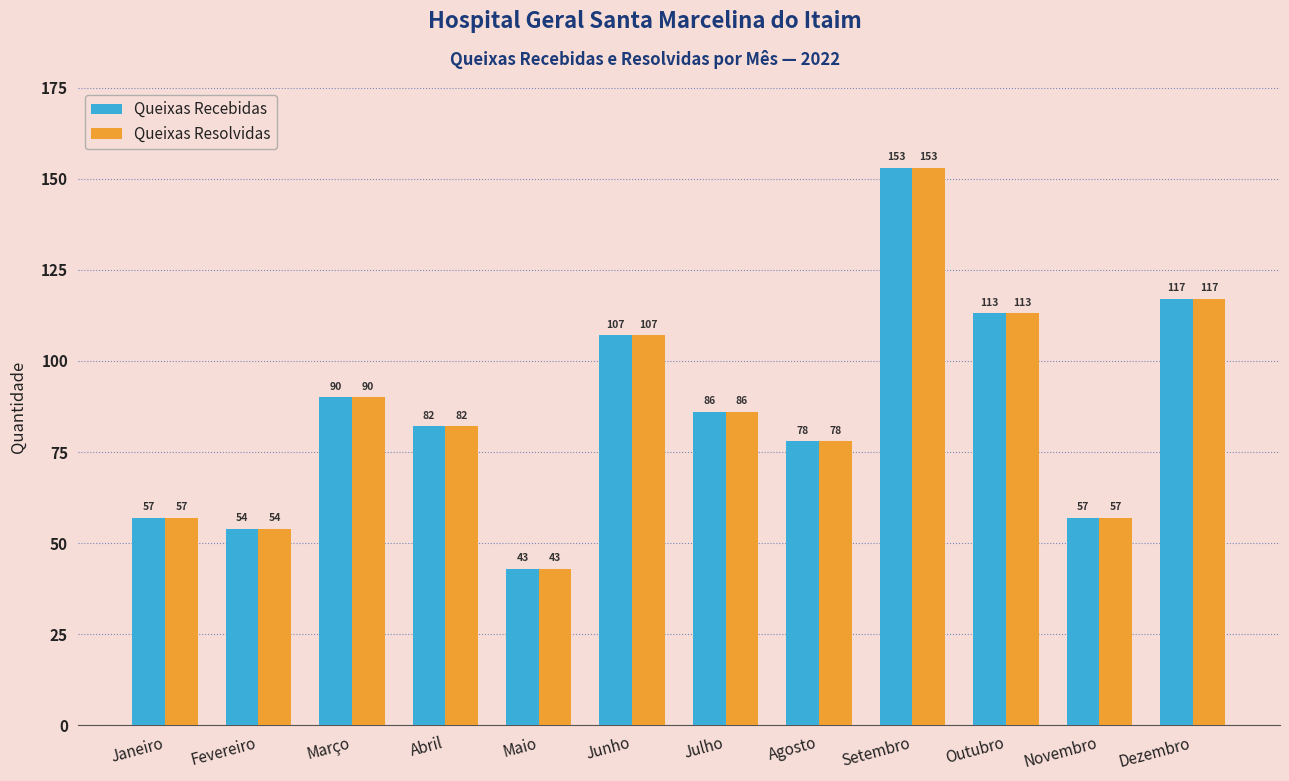

What is the average value of the Queixas Recebidas series?

86